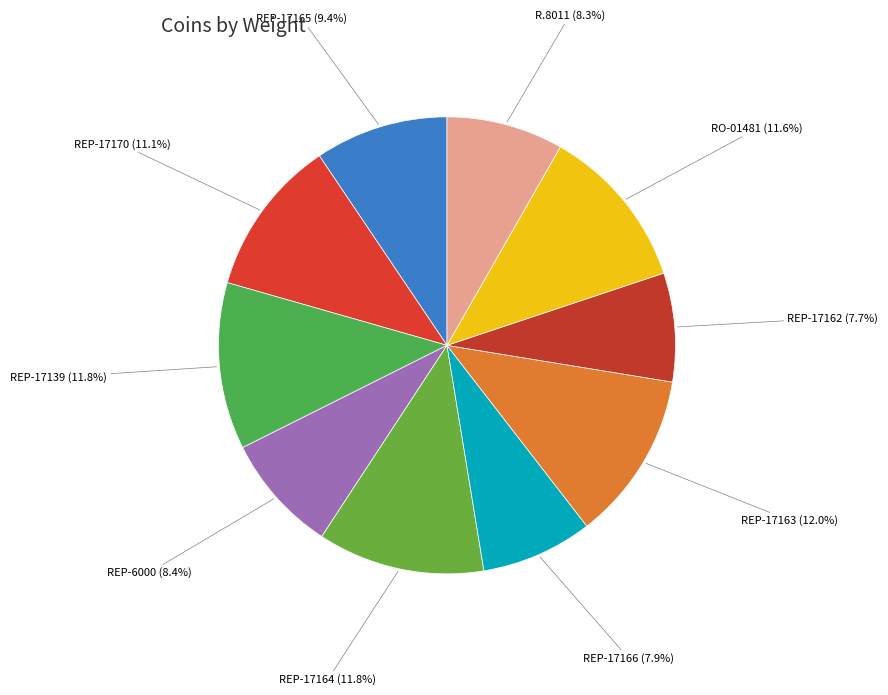

What is the total percentage of REP-6000 and REP-17166?

16.3%